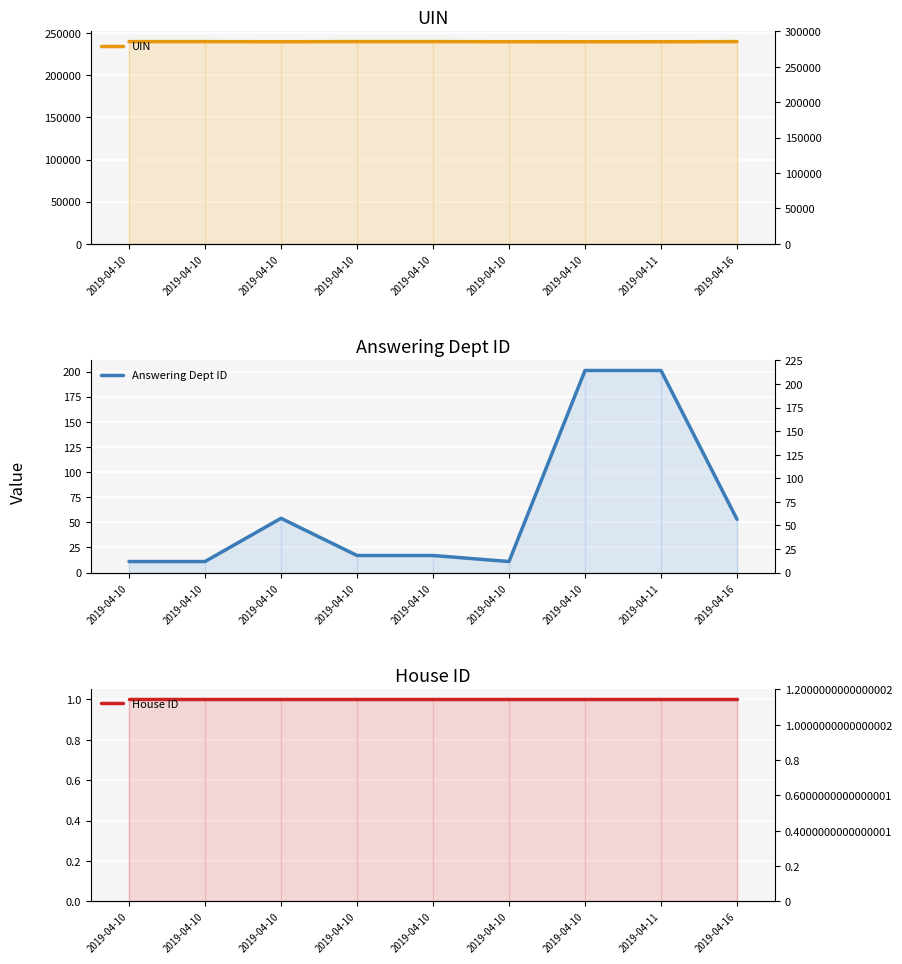

What is the difference between the UIN values at 2019-04-10 and 2019-04-10?

26